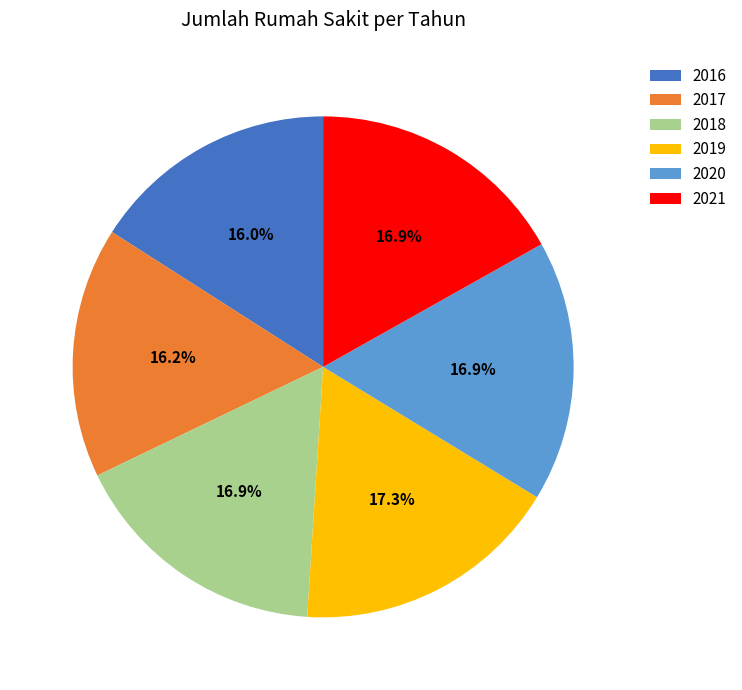

Which has a higher value, 2021 or 2016?

2021